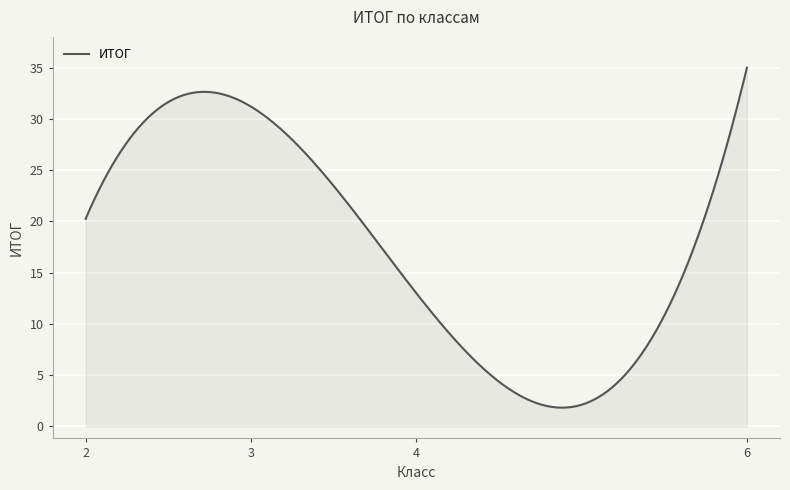

What is the minimum value shown in the chart?

1.8